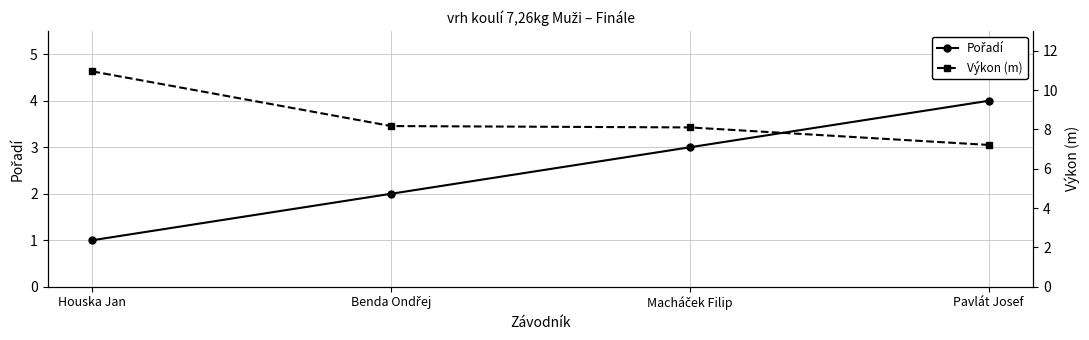

True or false: Pořadí has more than 2 interior local peaks.

False